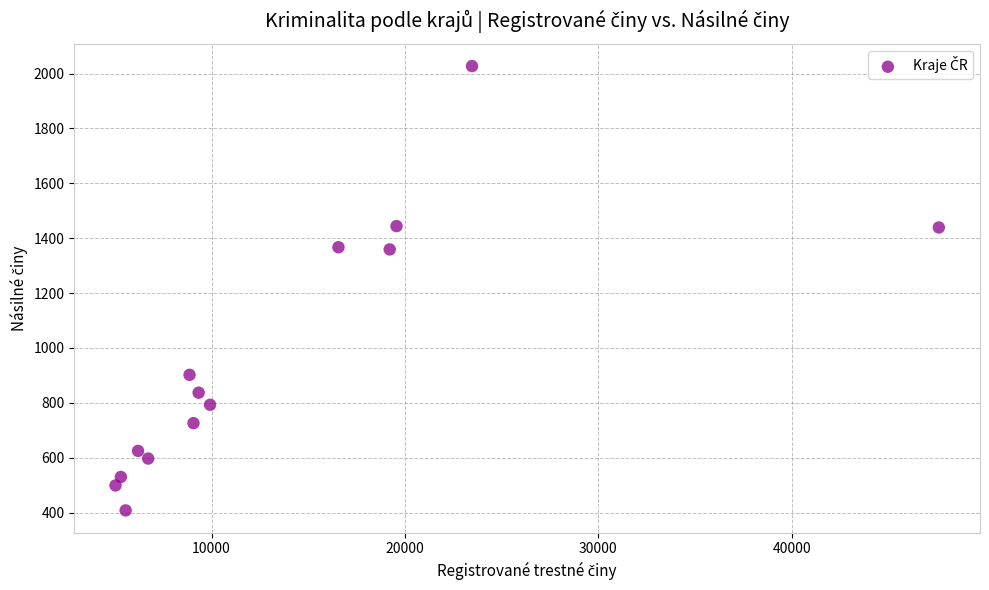

What is the range of Y values (max minus min)?

1619